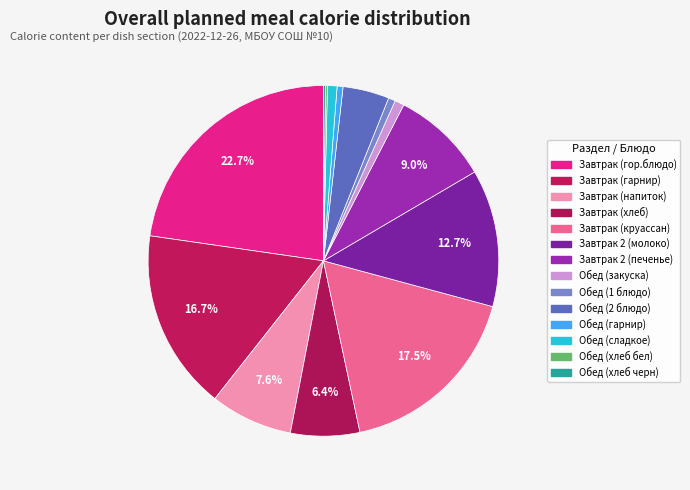

Is there a majority slice in this chart?

No